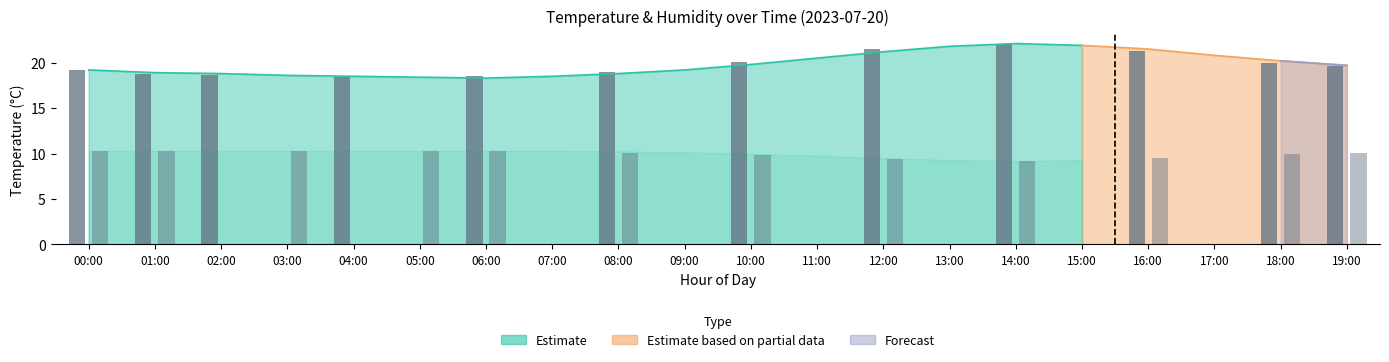

Reading left to right, extract all data points from this chart.

Observed (Temp): 19.2	18.8	18.6	18.4	18.5	19.0	20.1	21.5	22.0	21.3	20.0	19.6
Observed (Humidity): 10.3	10.3	10.3	10.3	10.2	10.1	9.8	9.4	9.2	9.5	9.9	10.1